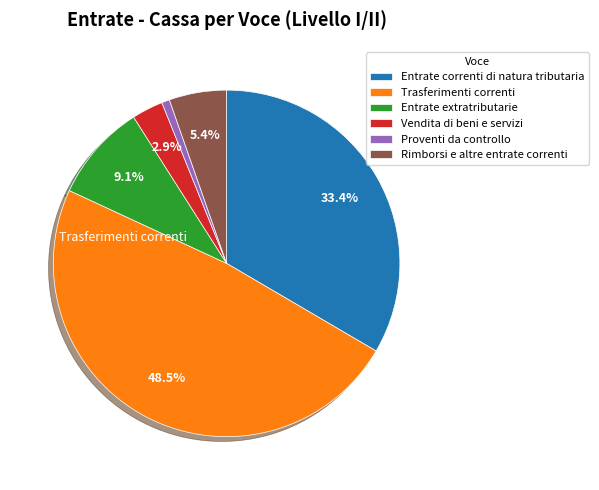

To the nearest percent, what portion does Vendita di beni e servizi represent?

3%